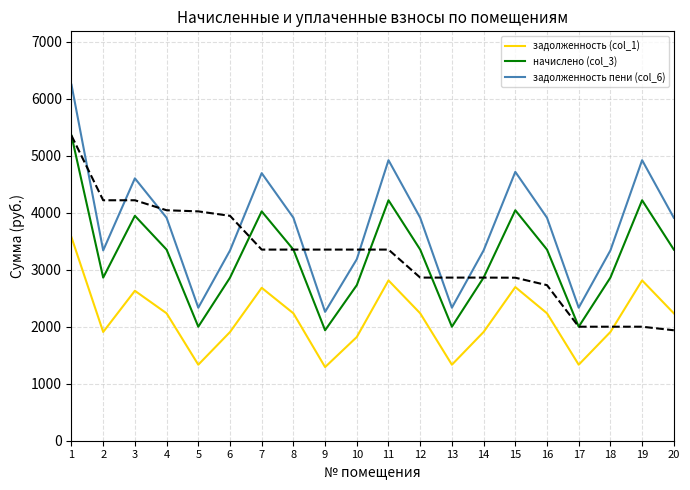

True or false: задолженность (col_1) and задолженность пени (col_6) intersect in this chart.

False